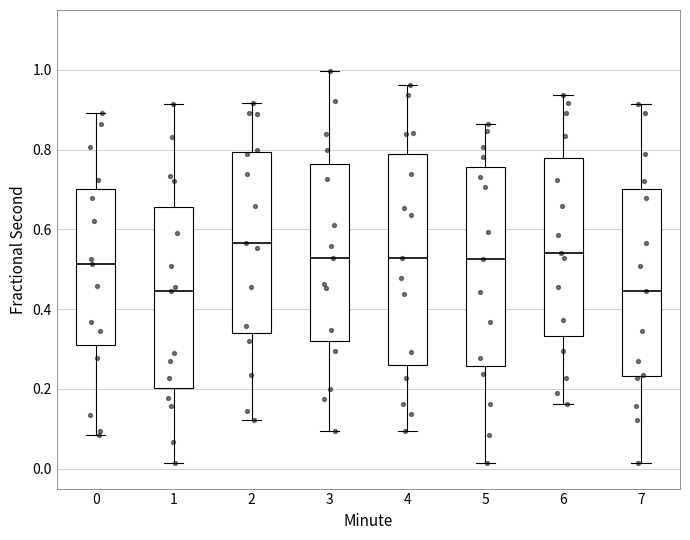

Which box is the tallest, from its lower edge to its upper edge?

4